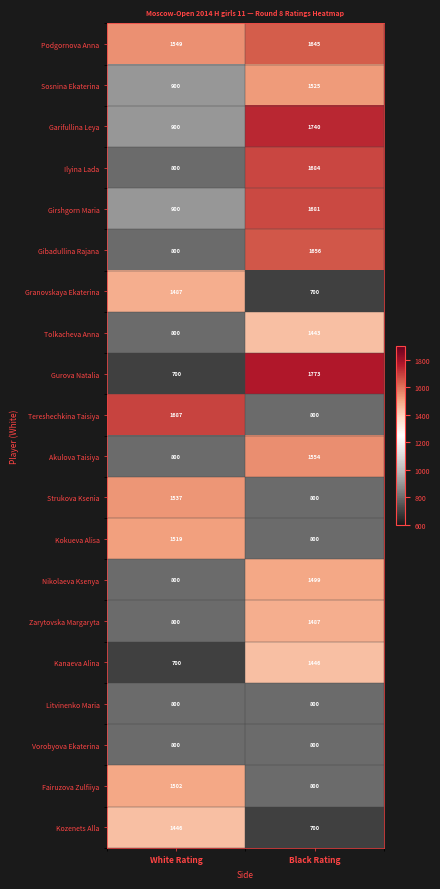

At how many categories does at least one series exceed 830?

2